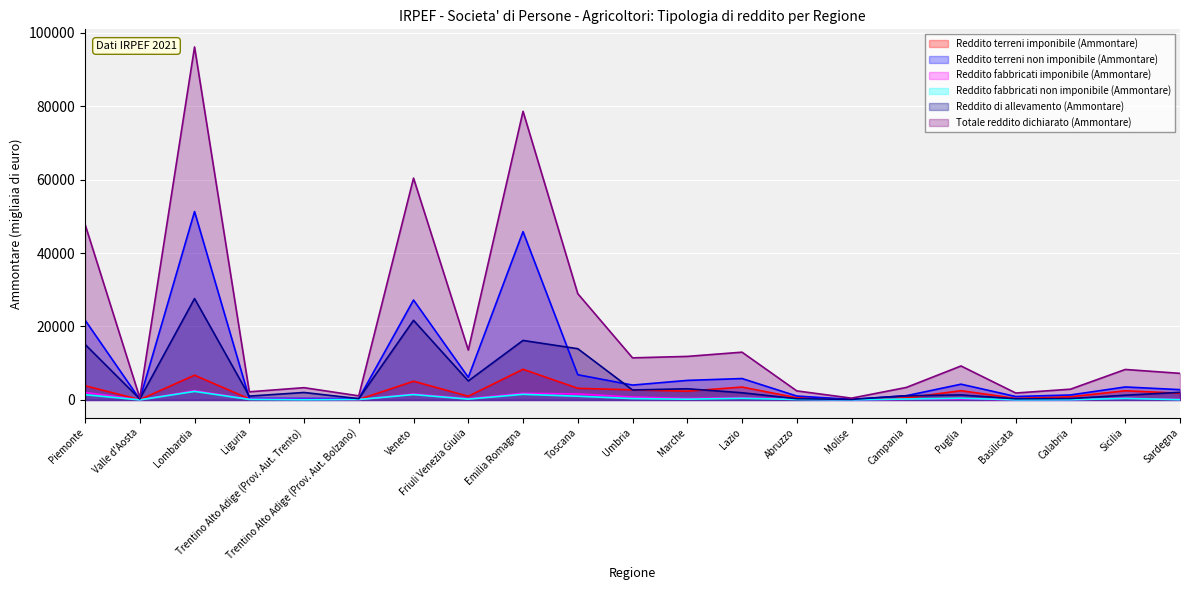

At which category does Reddito fabbricati imponibile (Ammontare) reach its first local peak?

Lombardia